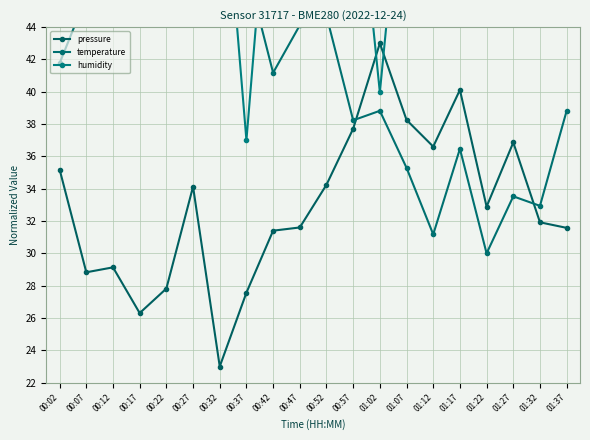

What is the maximum value shown in the chart?

57.0